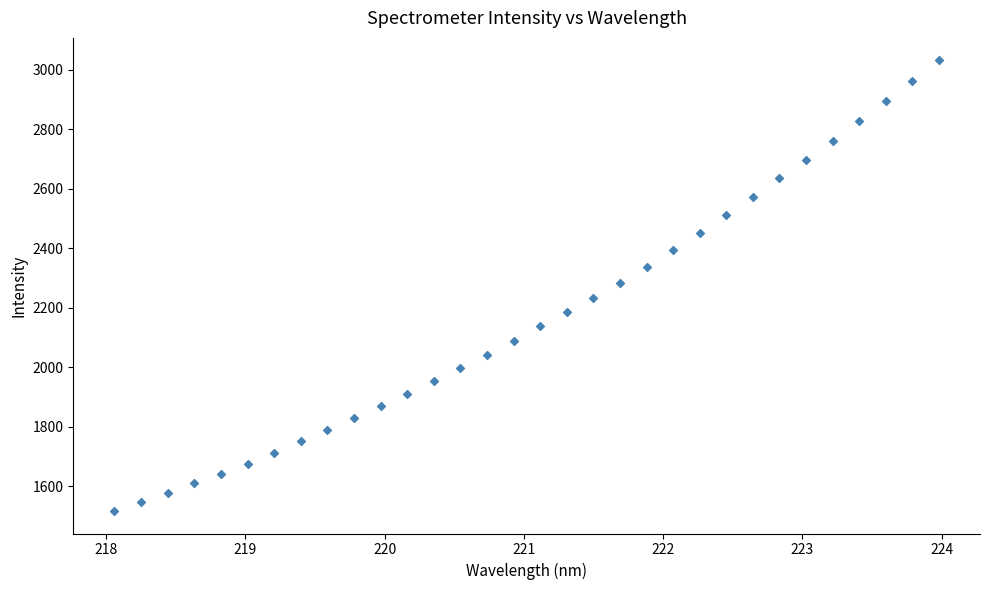

What is the range of X values (max minus min)?

5.9